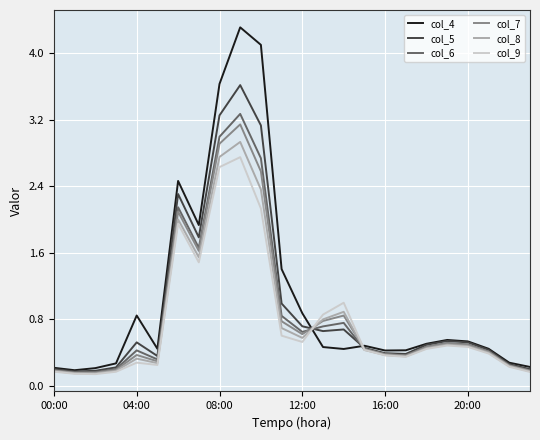

What is the difference between the second highest and second lowest values in the col_9 series?

2.5